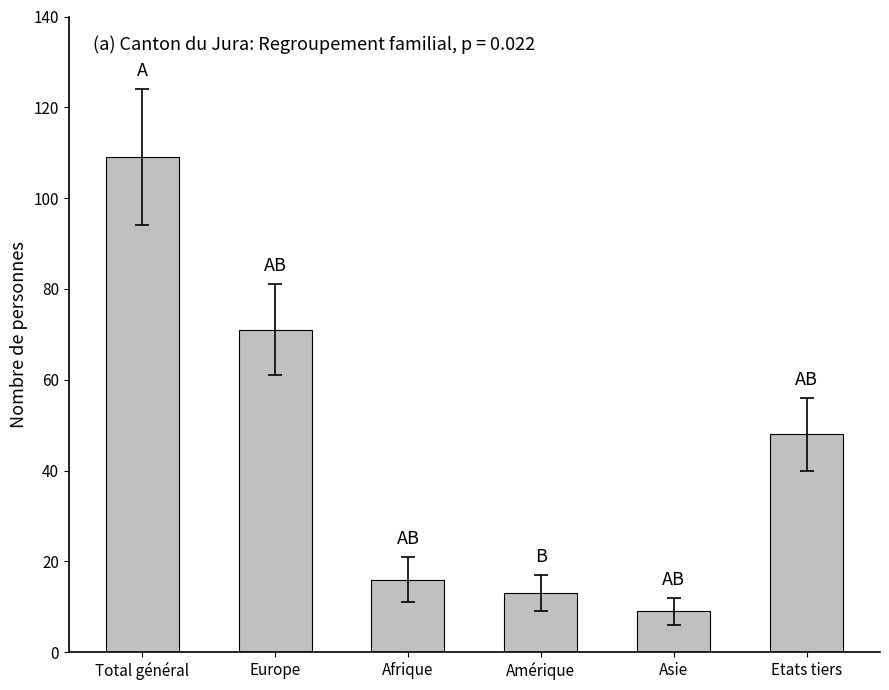

What is the difference between the values at Amérique and Europe?

58